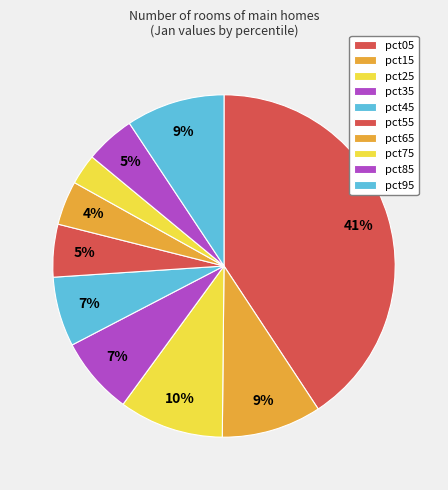

Does pct85 account for over 50% of the chart?

No